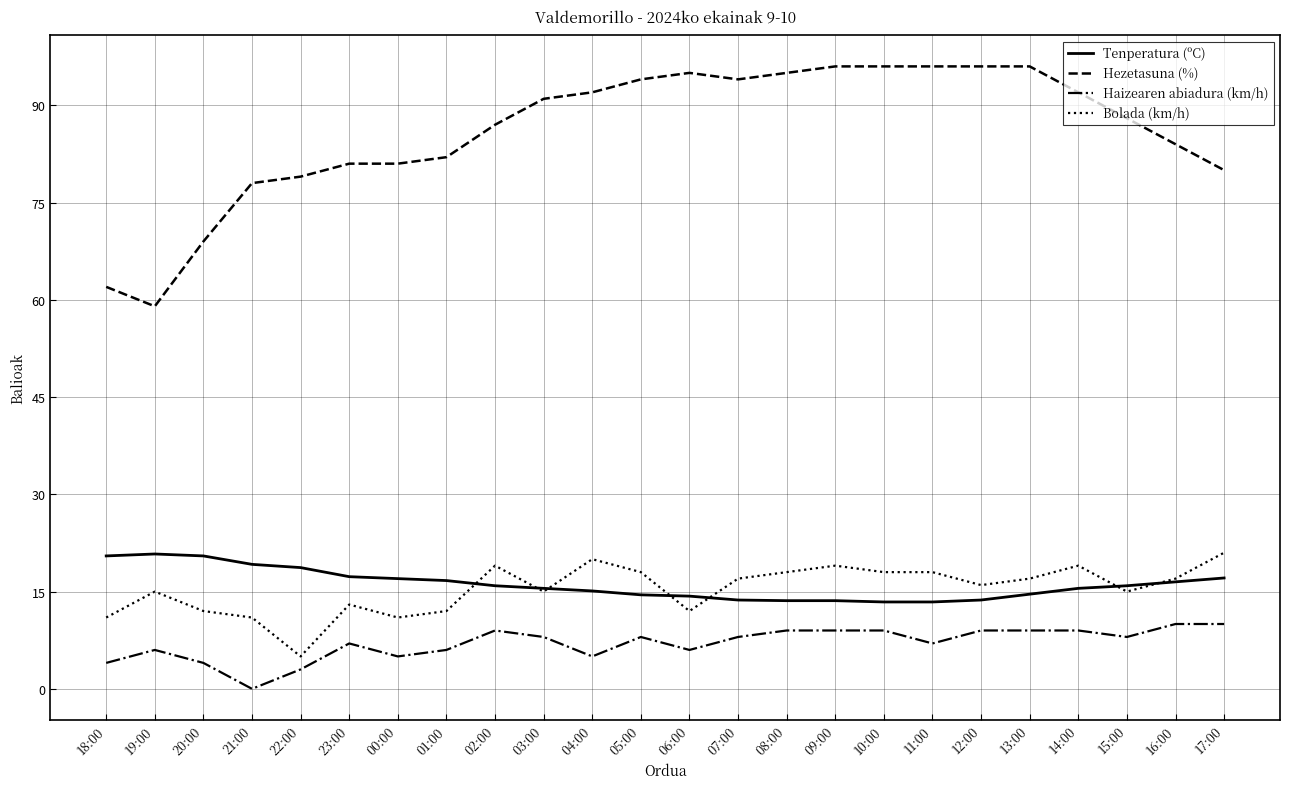

What is the difference between the Haizearen abiadura (km/h) values at 22:00 and 10:00?

6.0